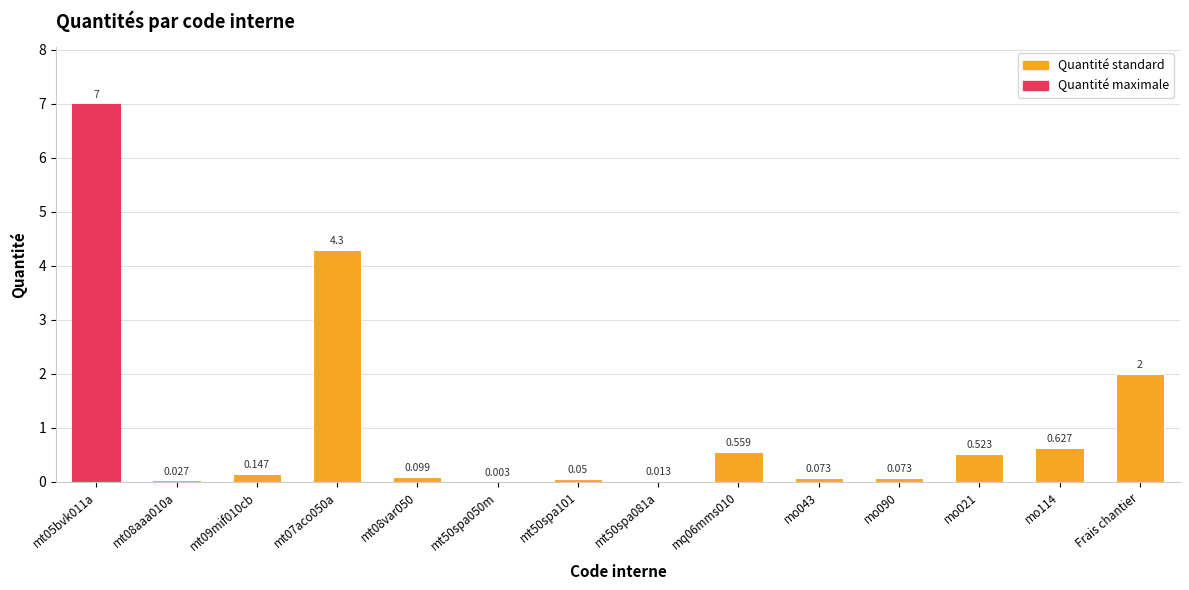

Which has a higher value, mo021 or Frais chantier?

Frais chantier